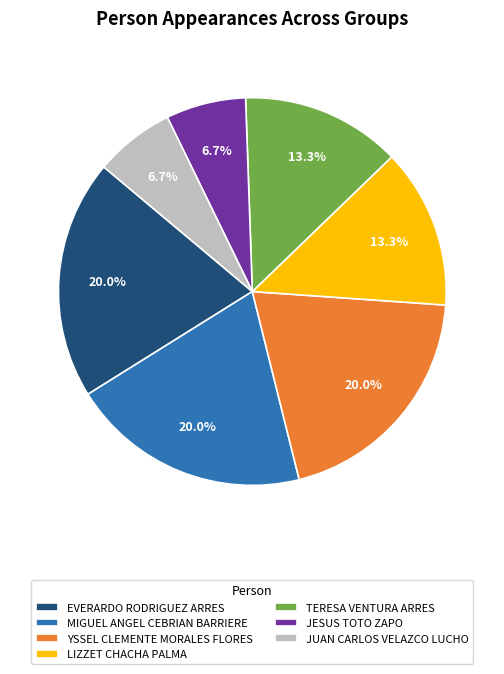

To the nearest percent, what is the combined percentage of YSSEL CLEMENTE MORALES FLORES and LIZZET CHACHA PALMA?

33%